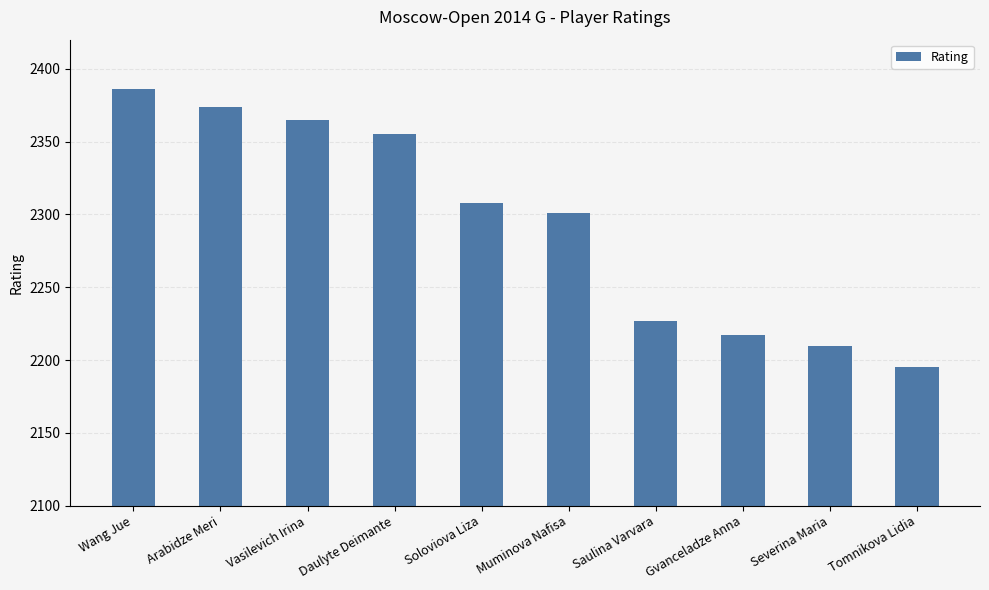

Rank the categories by value from lowest to highest.

Tomnikova Lidia, Severina Maria, Gvanceladze Anna, Saulina Varvara, Muminova Nafisa, Soloviova Liza, Daulyte Deimante, Vasilevich Irina, Arabidze Meri, Wang Jue